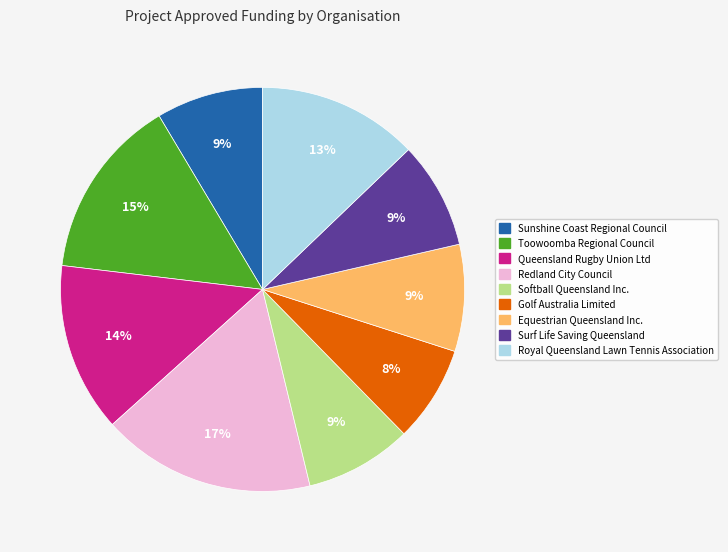

Which category has the smallest portion of the pie?

Golf Australia Limited